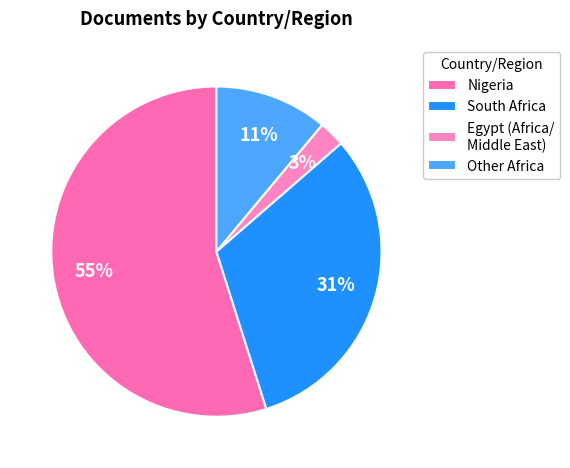

Count the number of slices in the pie.

4